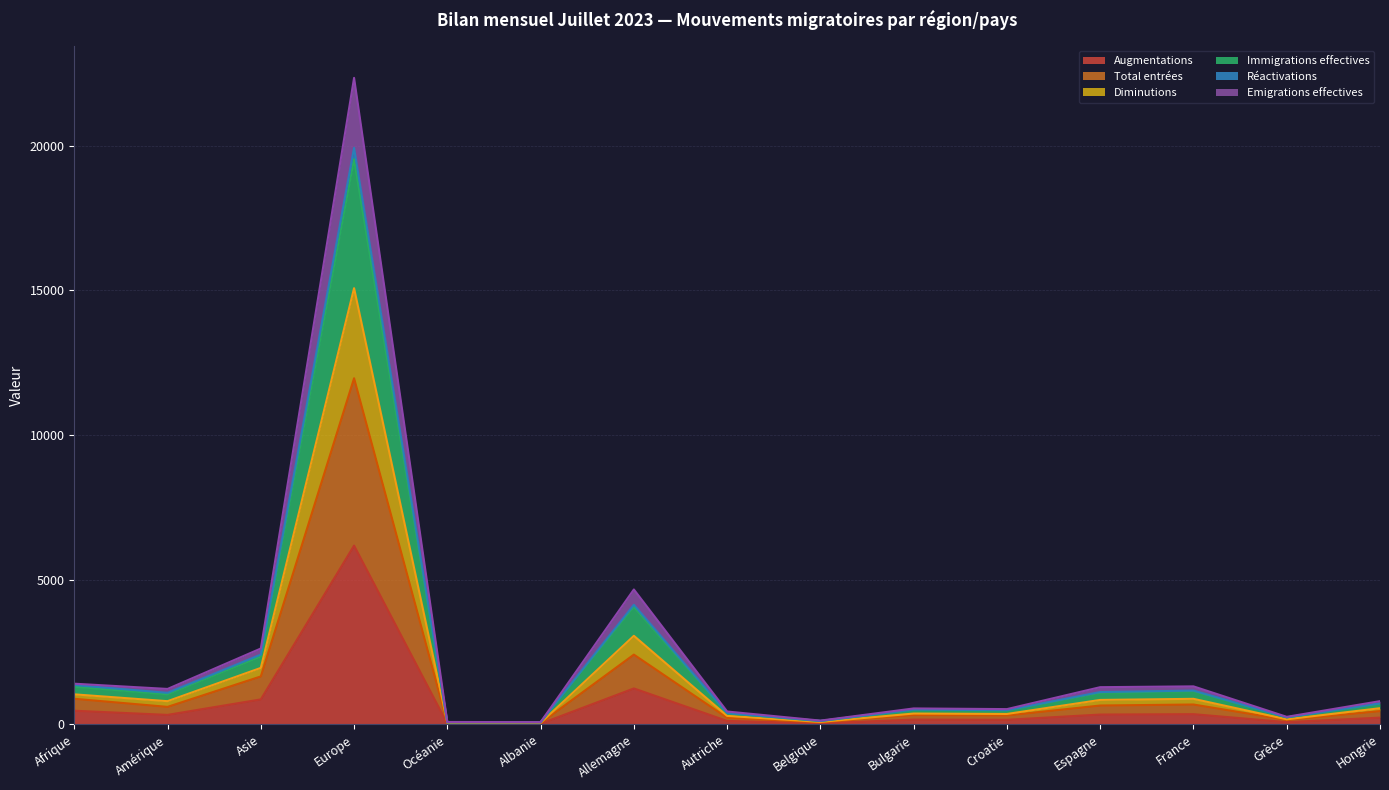

What is the maximum value for Augmentations?

6178